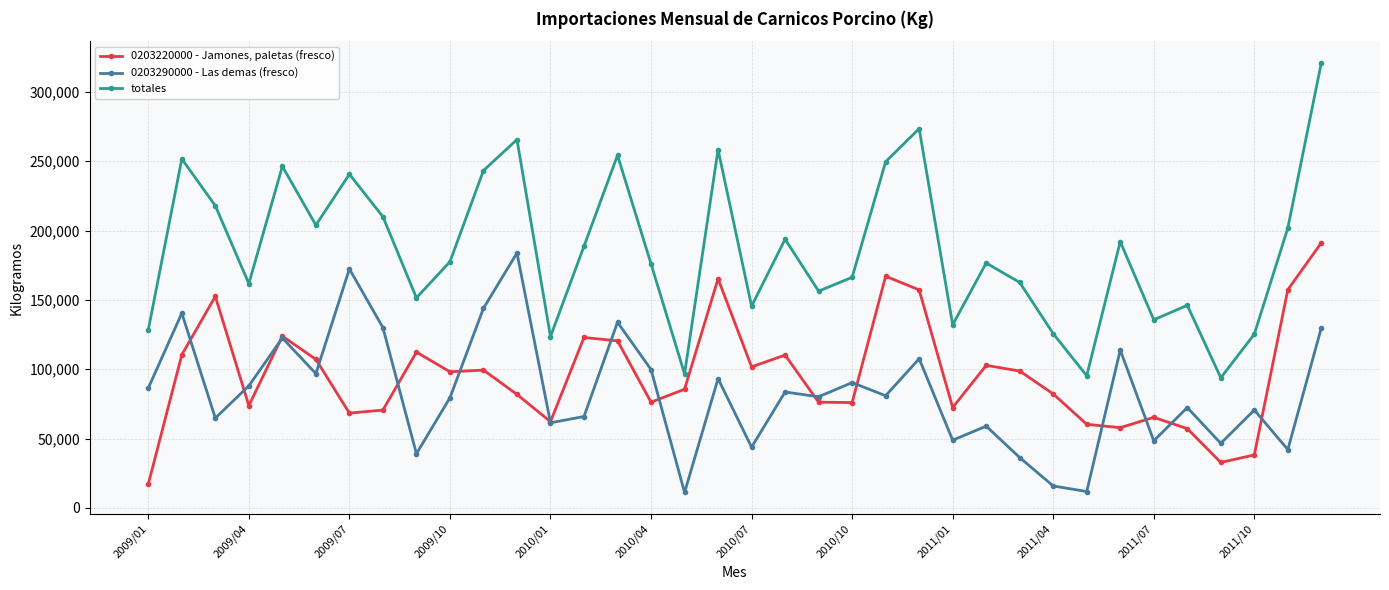

Which series has the largest range (max minus min)?

totales